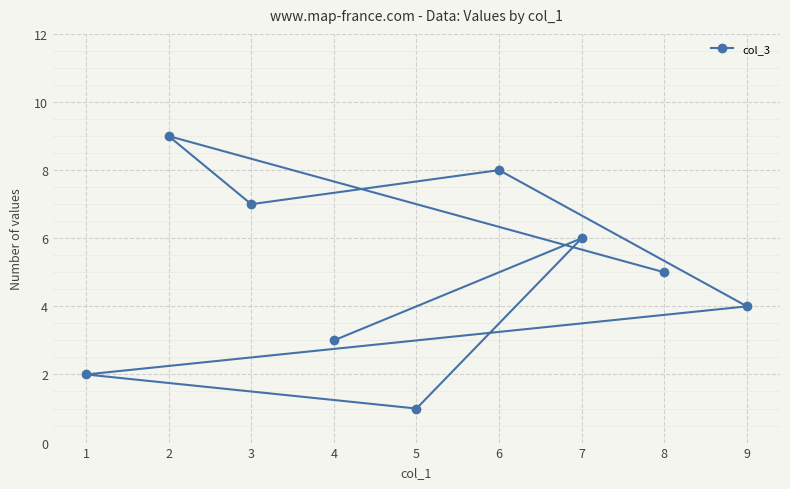

How many lines are shown in the chart?

1